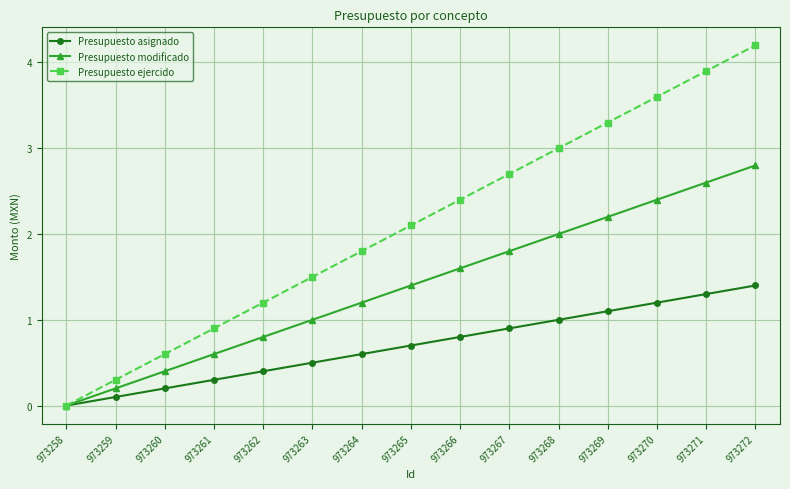

What is the difference between the highest and lowest values at 973261?

0.6